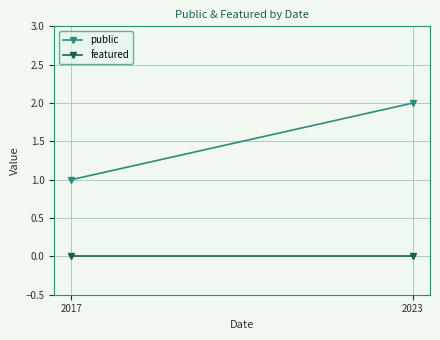

What are all the series names shown in the legend?

public, featured